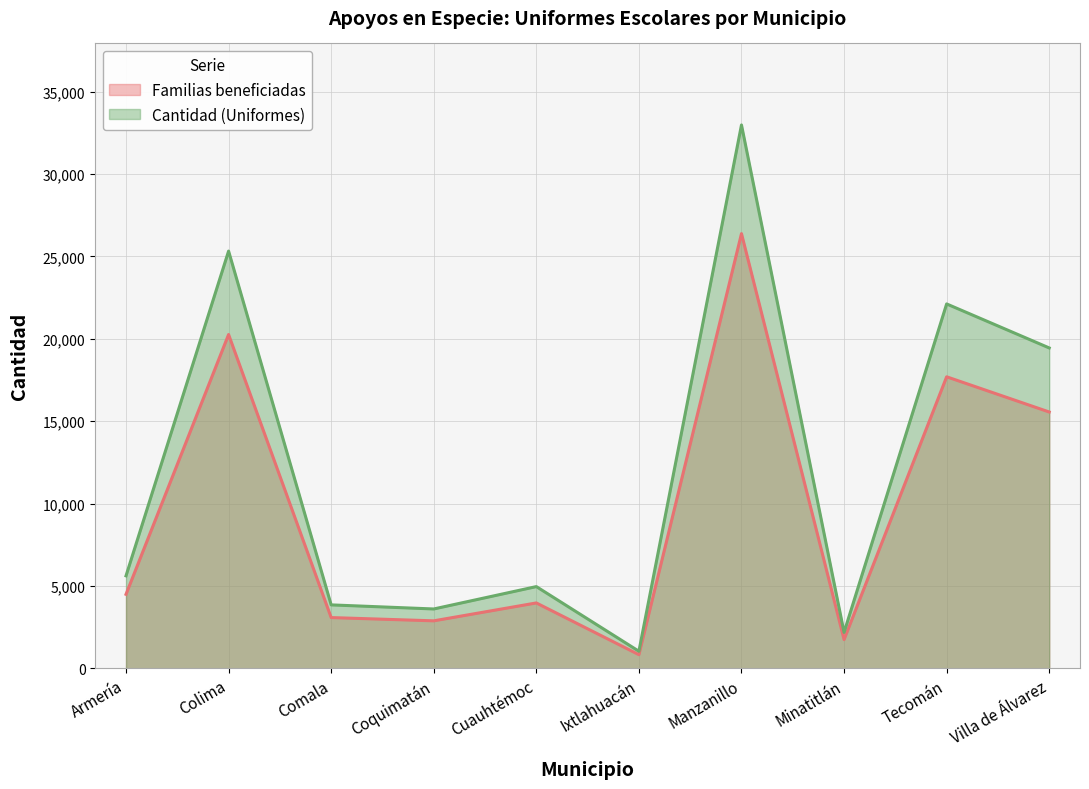

True or false: Cantidad (Uniformes) and Familias beneficiadas intersect in this chart.

False